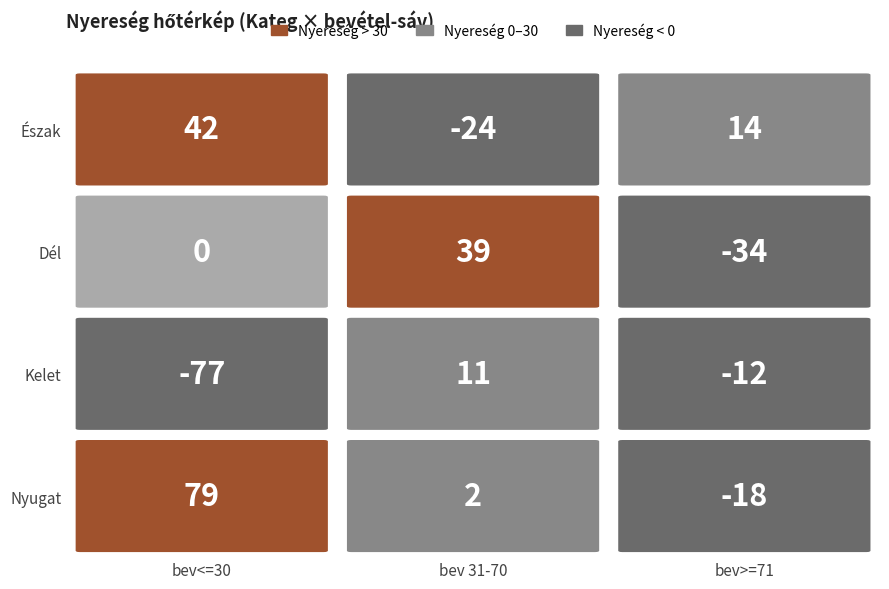

How many values in Kelet are below zero?

2